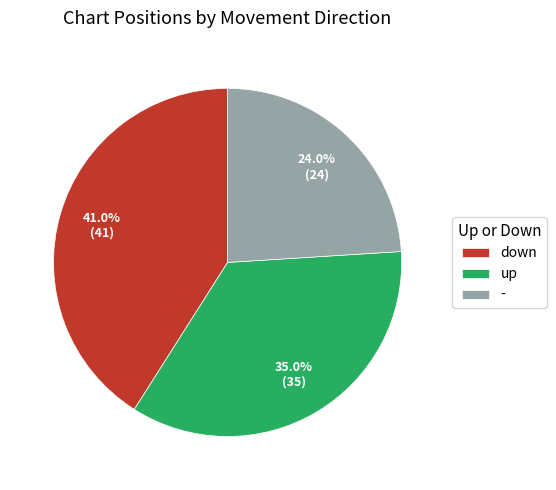

How many slices are in this pie chart?

3